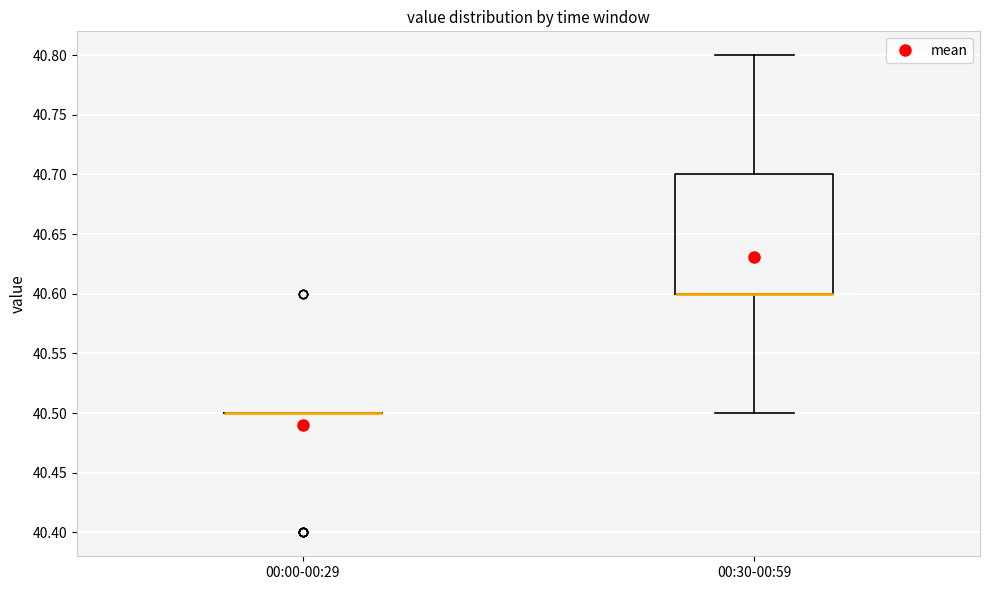

Reading left to right, transcribe this box plot: for each box, give where its median line is, the range the box spans, and where its two whiskers end, as read against the y-axis. The values are not printed on the chart, so give them approximately, as read against the axis.

00:00-00:29: box collapsed to a line at 40.5, whiskers 40.5 to 40.5
00:30-00:59: median 40.6 (drawn on the box's lower edge), box 40.6 to 40.7, whiskers 40.5 to 40.8